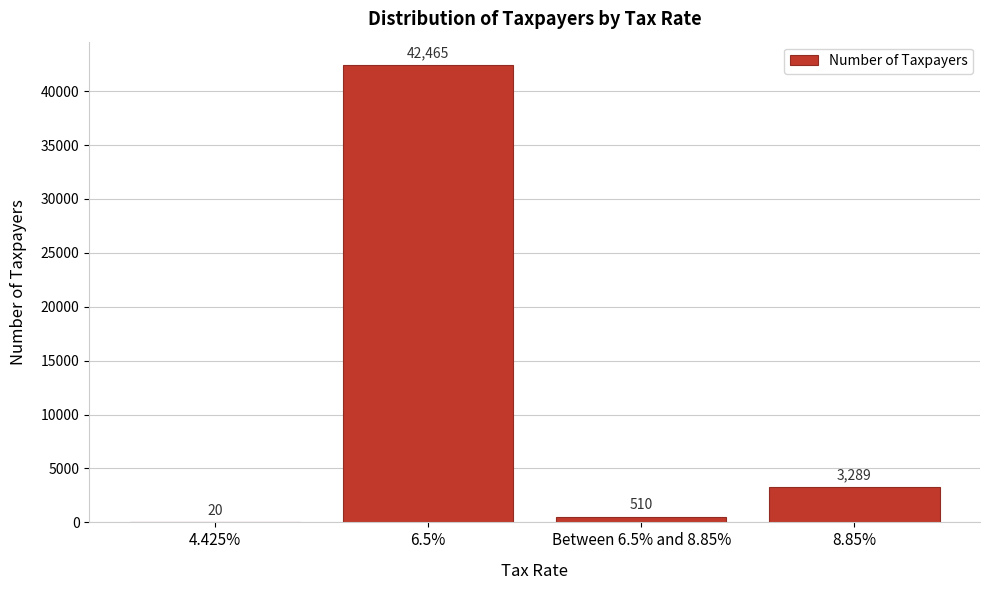

Reading left to right, extract all data points from this chart.

4.425%=20	6.5%=42465	Between 6.5% and 8.85%=510	8.85%=3289